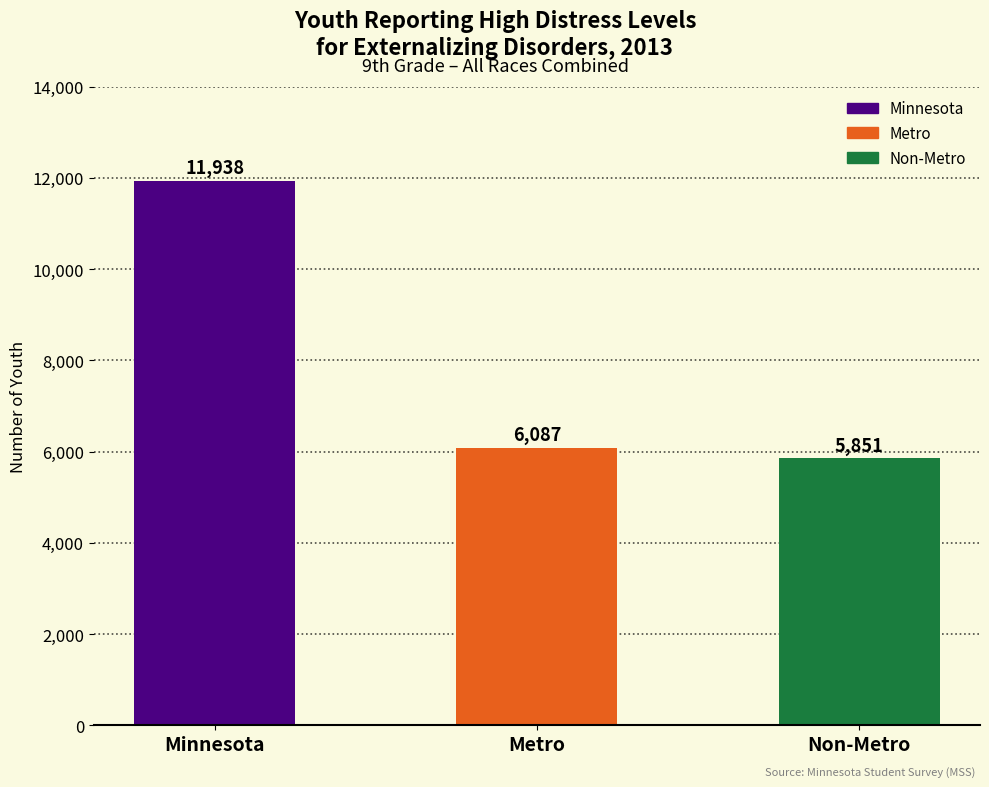

What is the difference between the values at Minnesota and Non-Metro?

6087